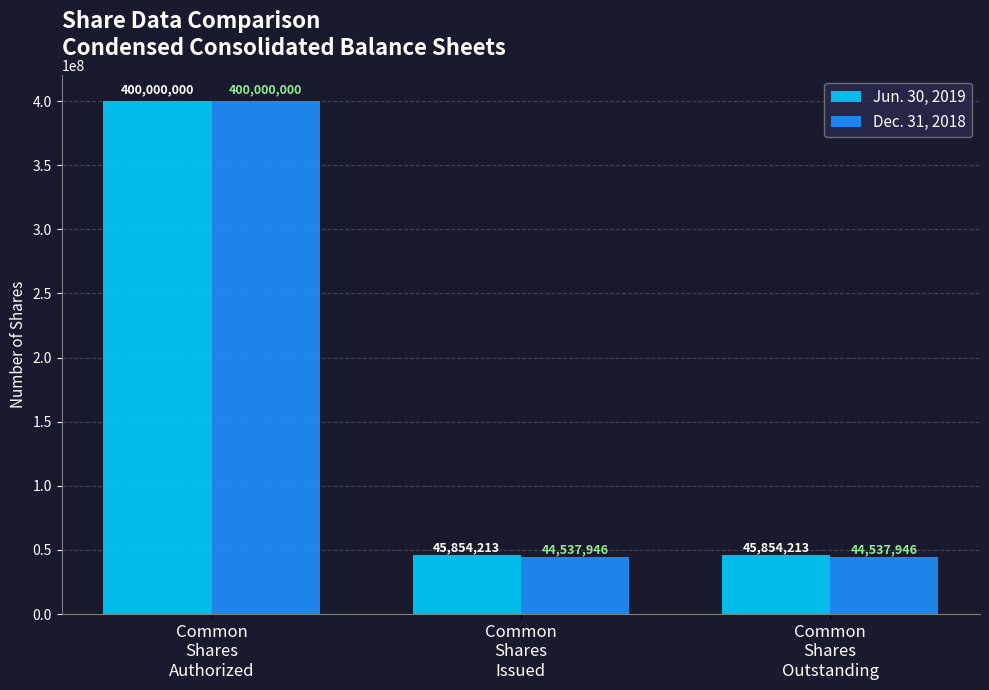

How many data points does each series have?

3